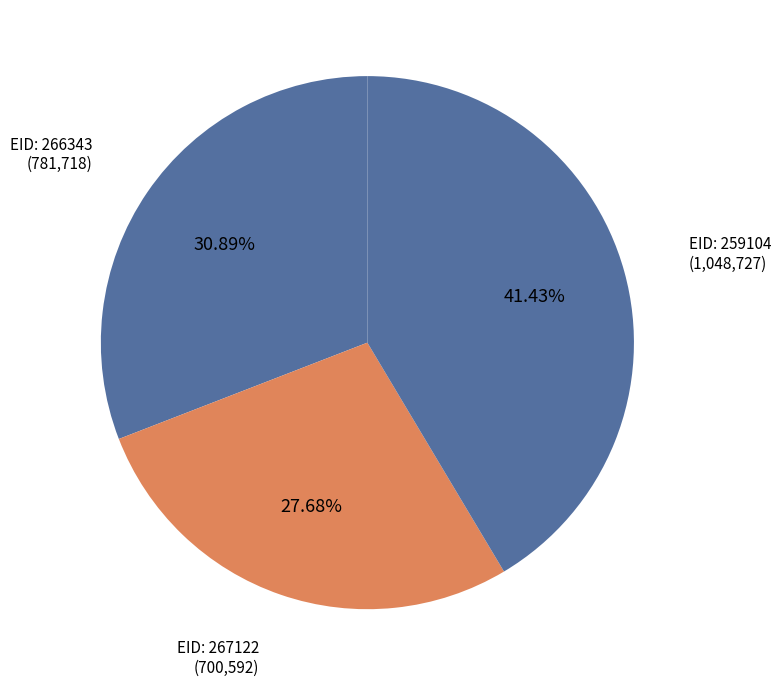

Which category has the smallest portion of the pie?

267122